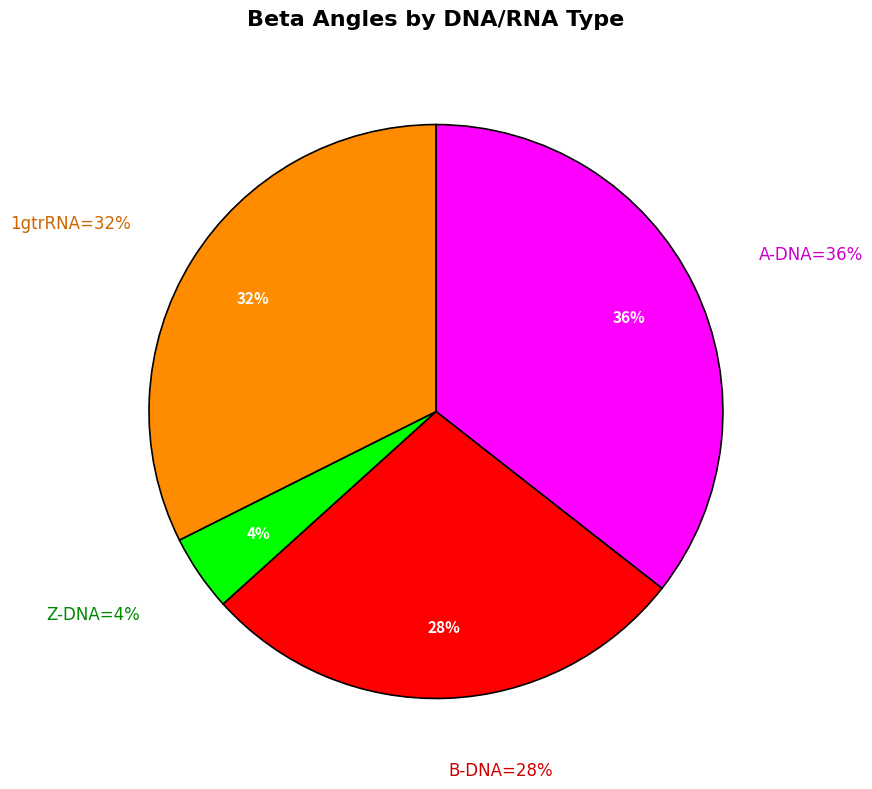

Does A-DNA account for over 50% of the chart?

No